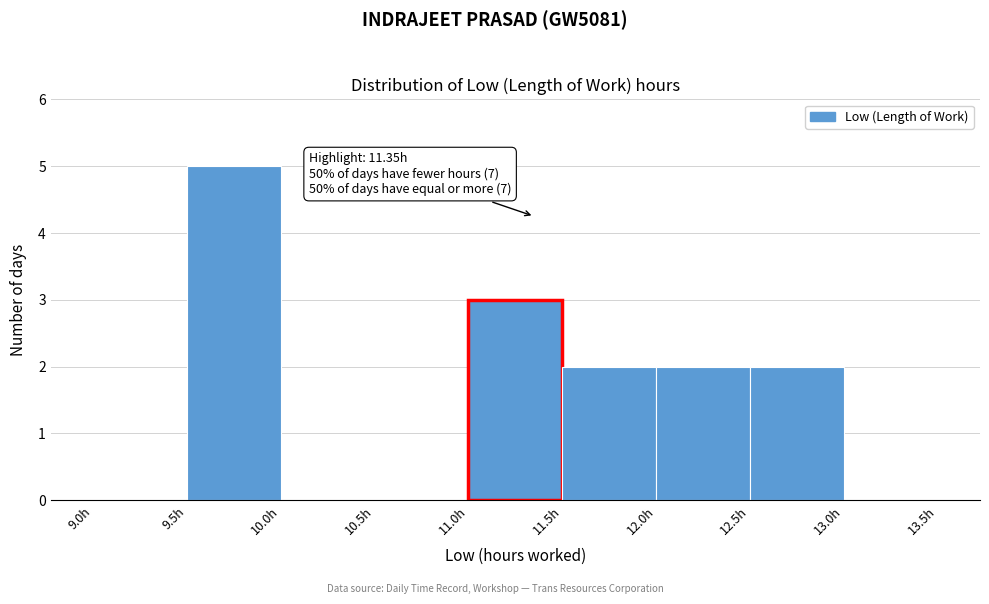

Over which range of the x-axis is the bar tallest?

9.5 to 10.0